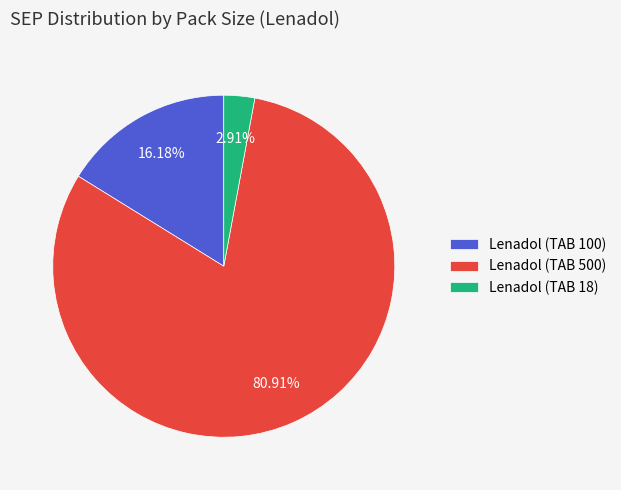

Is there any slice that represents more than half of the pie?

Yes